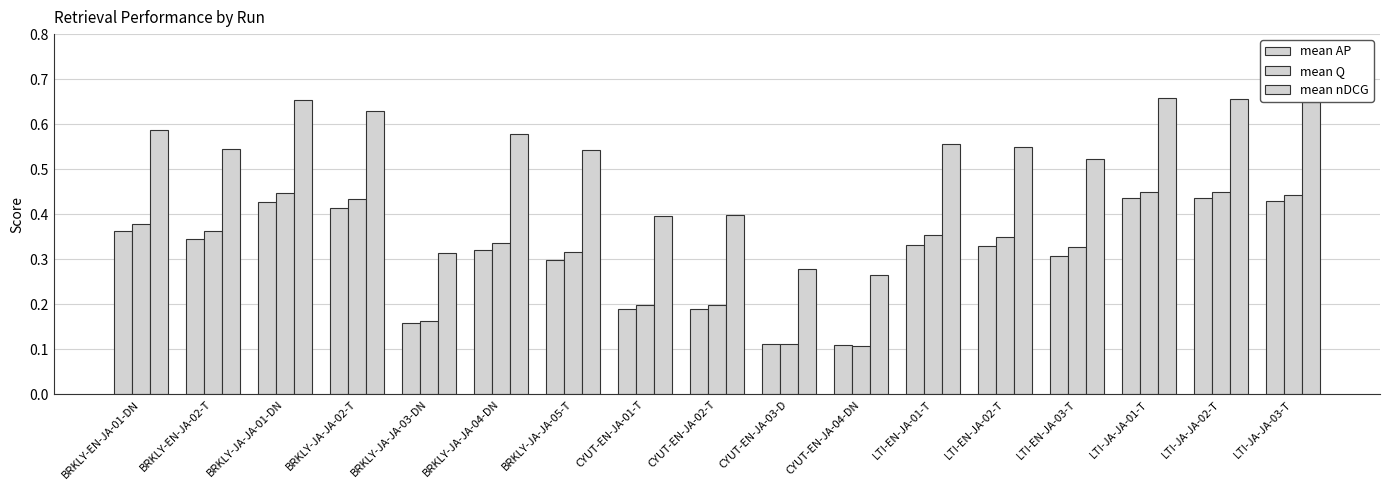

The value of mean AP at LTI-EN-JA-03-T is 0.3. True or false?

True